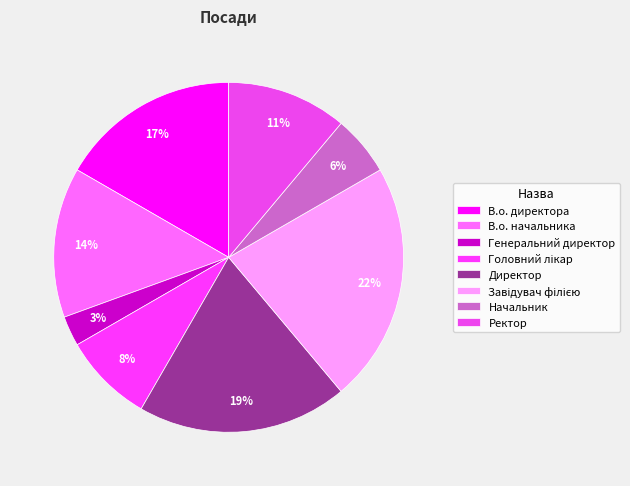

The В.о. директора slice represents 26% of the pie. True or false?

False